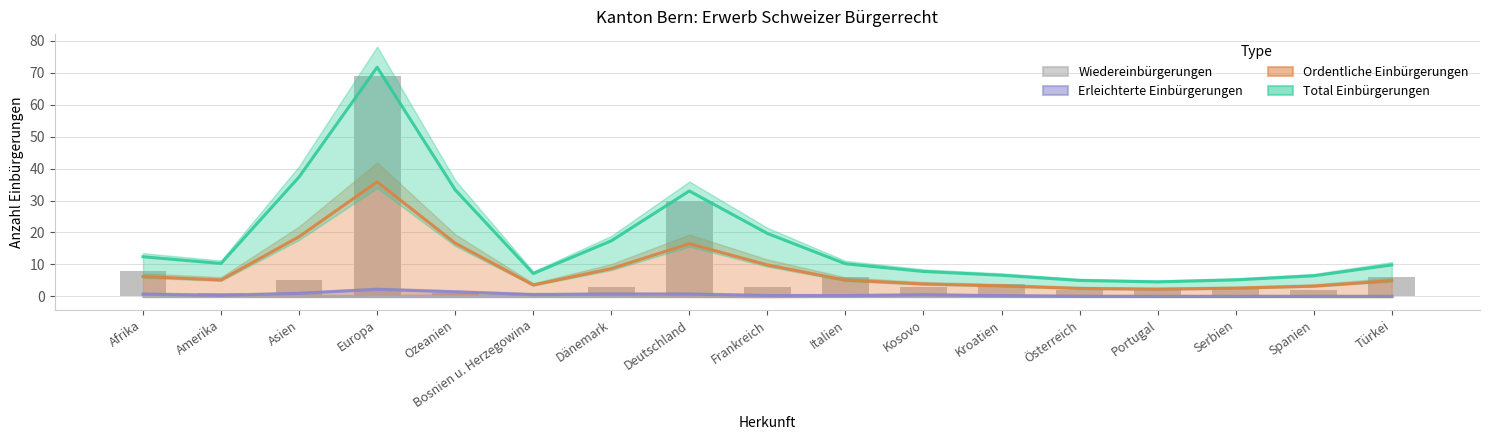

True or false: Total Einbürgerungen has a value of 4.5 at Portugal.

True